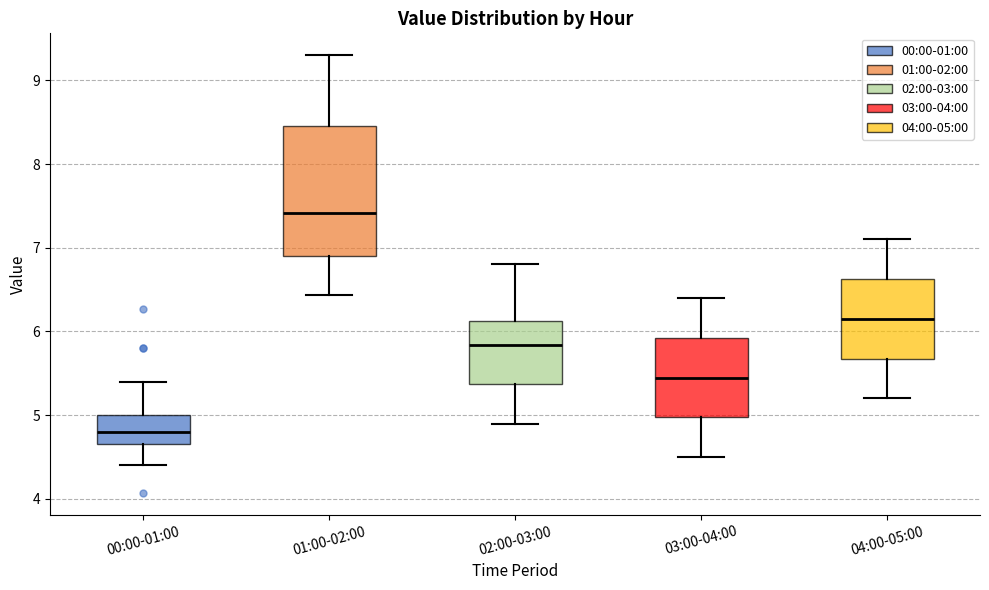

Which box's median line is the highest?

01:00-02:00